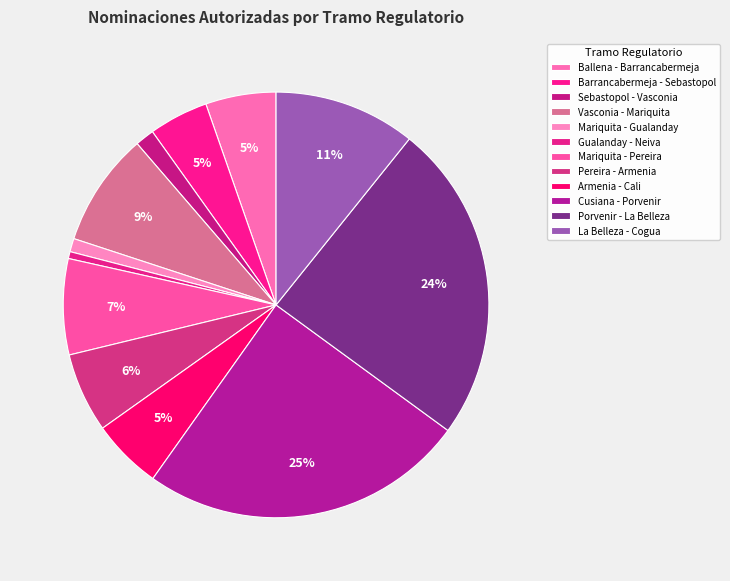

How many slices are in this pie chart?

12